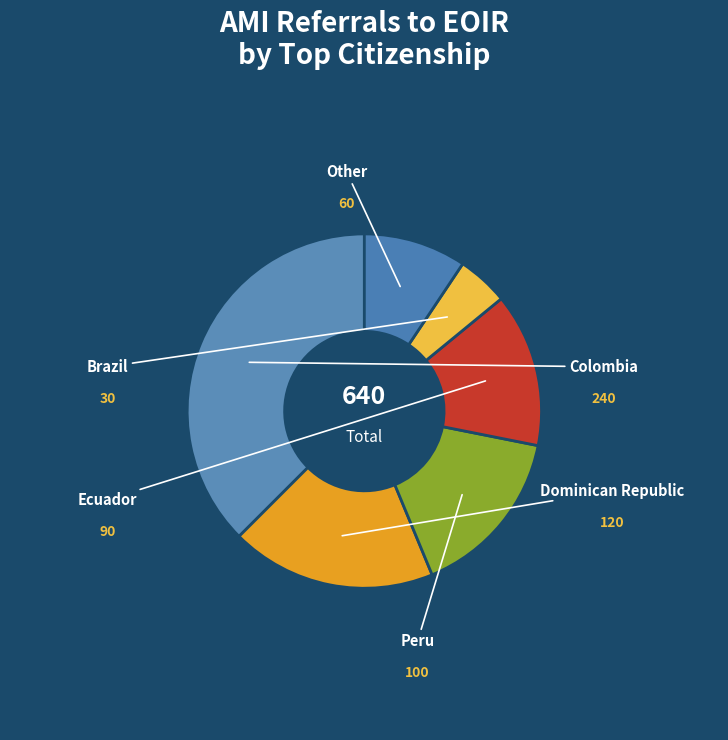

To the nearest percent, what is the average slice percentage?

17%